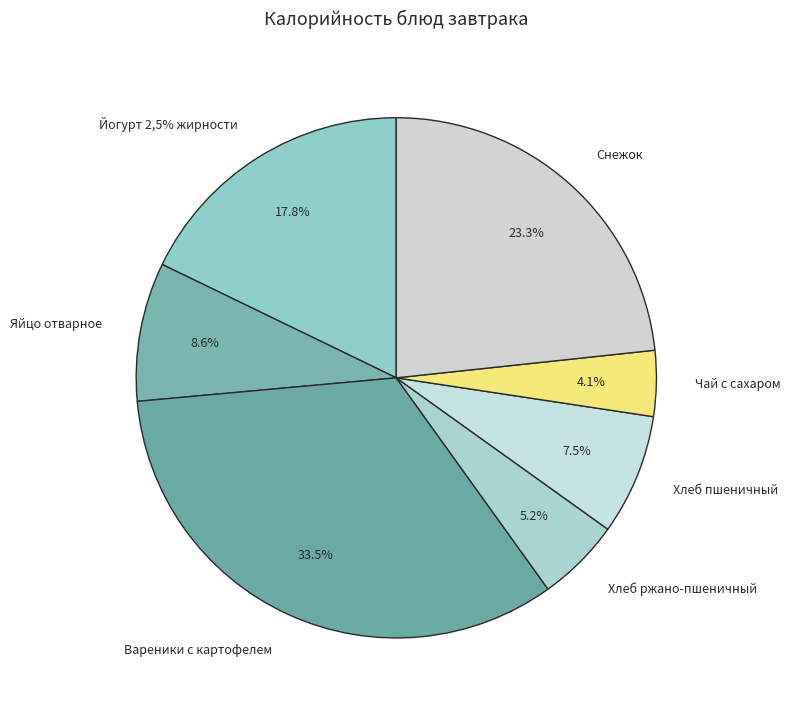

Is Яйцо отварное the majority of the pie?

No